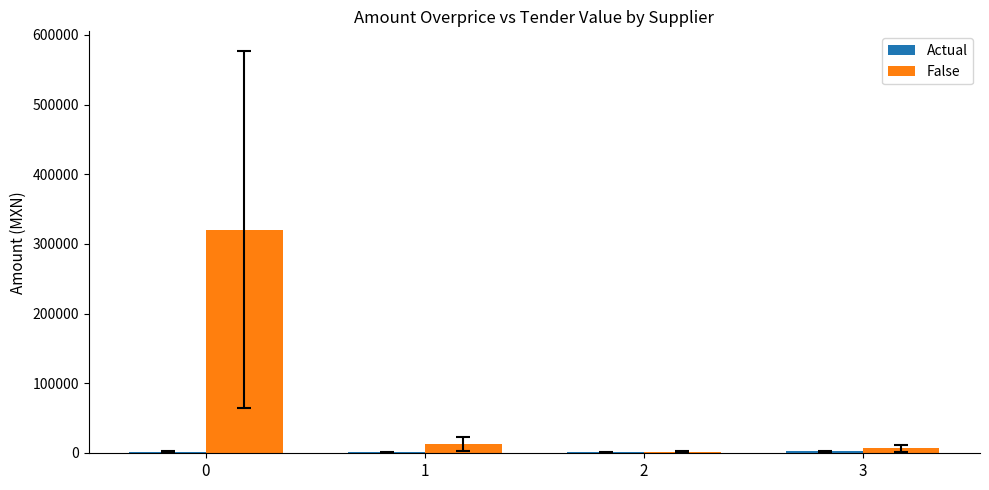

Between 0 and 2, which series saw the biggest shift?

False